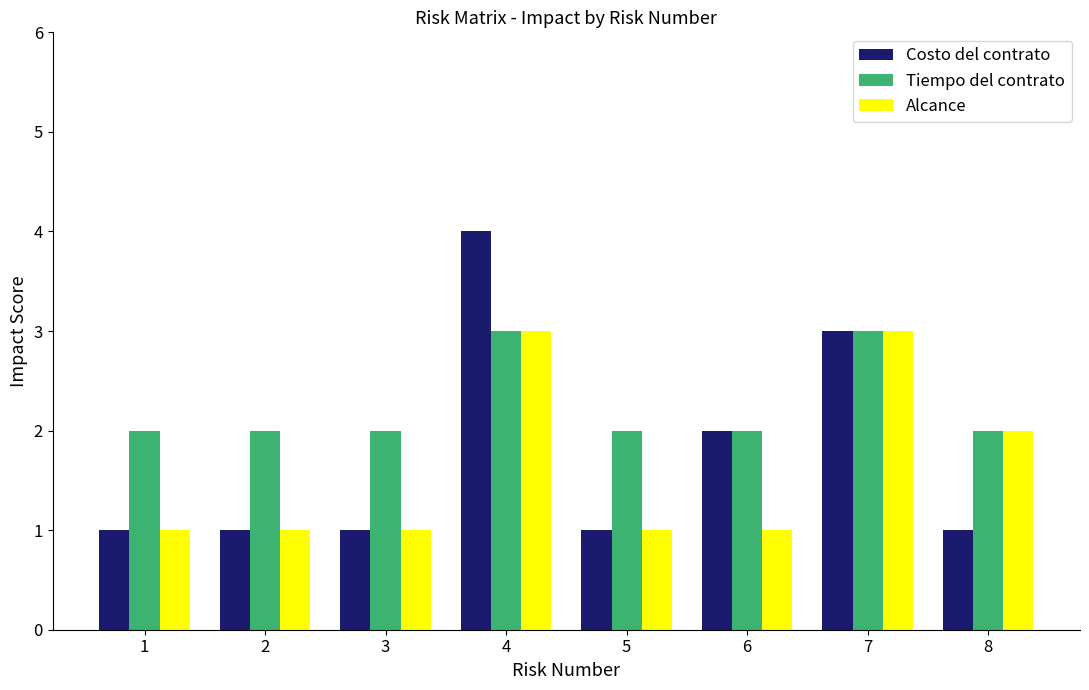

What is the lowest value of the Tiempo del contrato series?

2